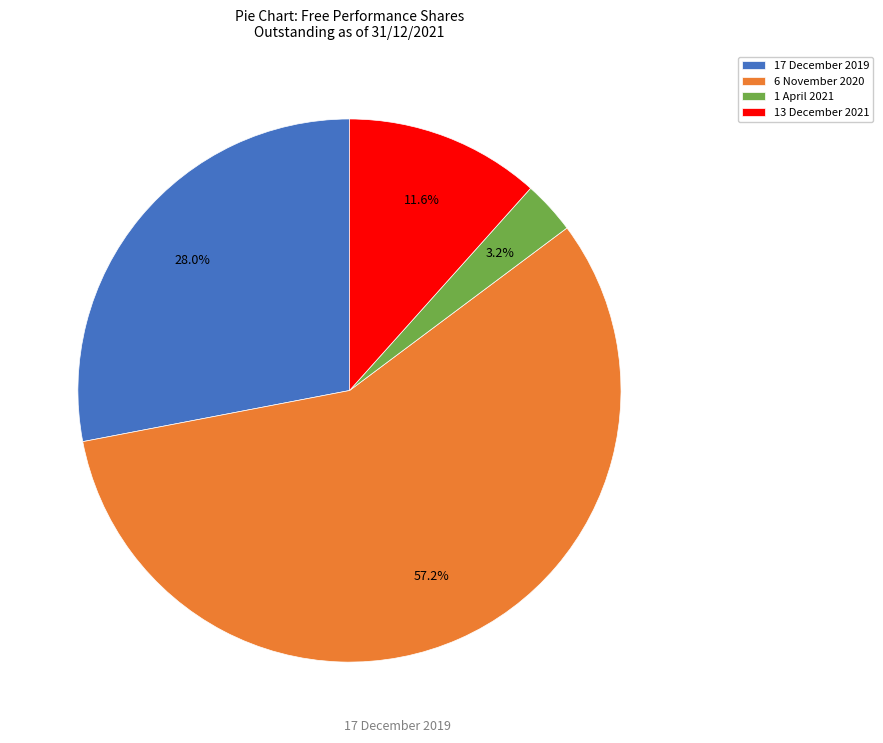

Count the number of slices in the pie.

4